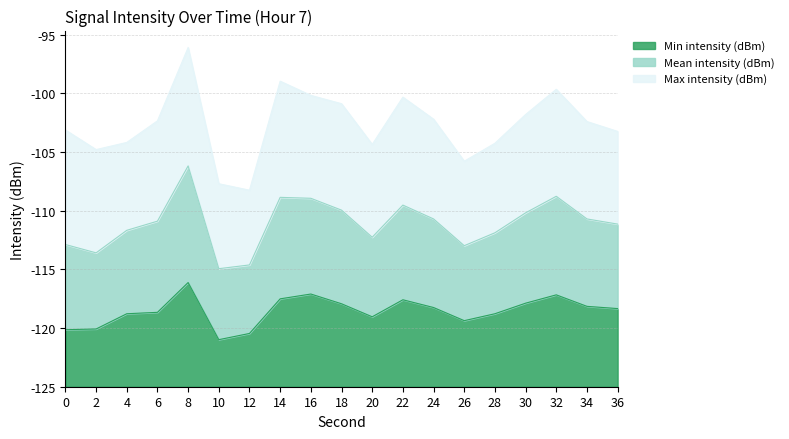

What are all the series names shown in the legend?

Min intensity (dBm), Mean intensity (dBm), Max intensity (dBm)